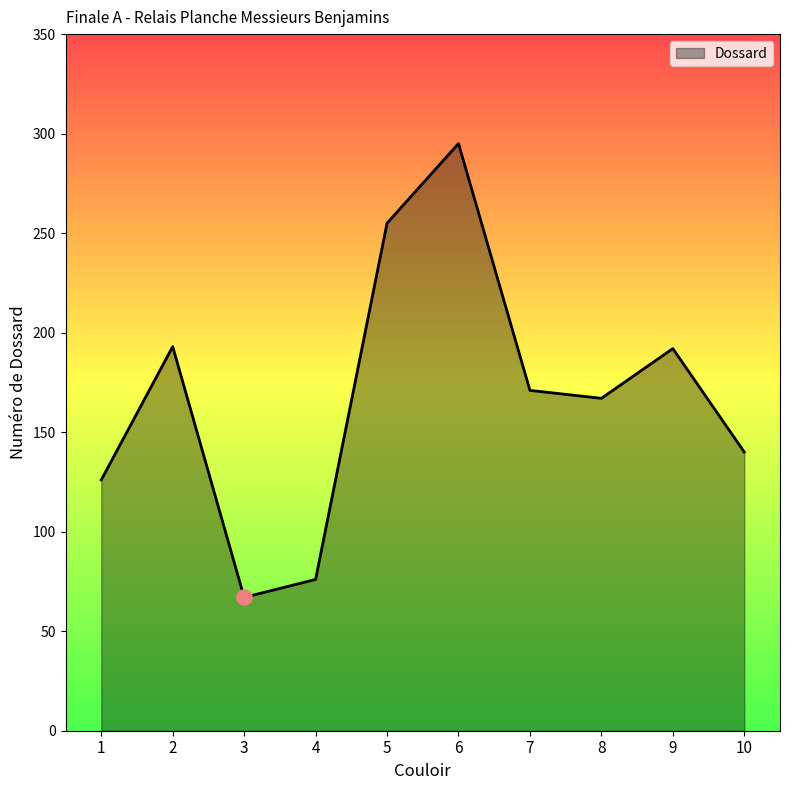

Approximately how many times larger is the value at 1 compared to 7?

0.7